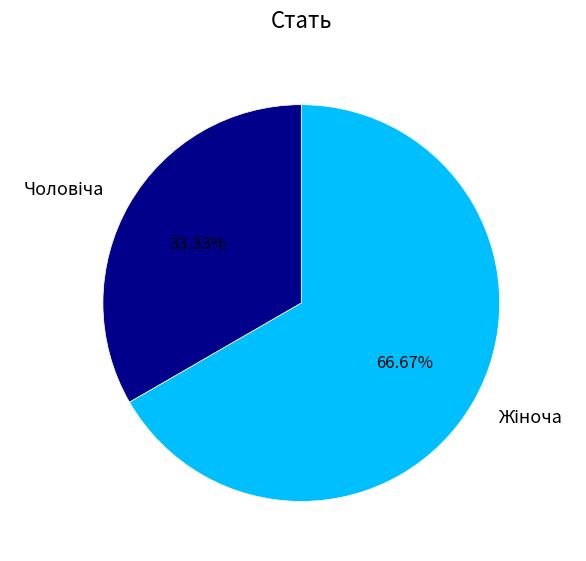

Does any single category account for the majority?

Yes